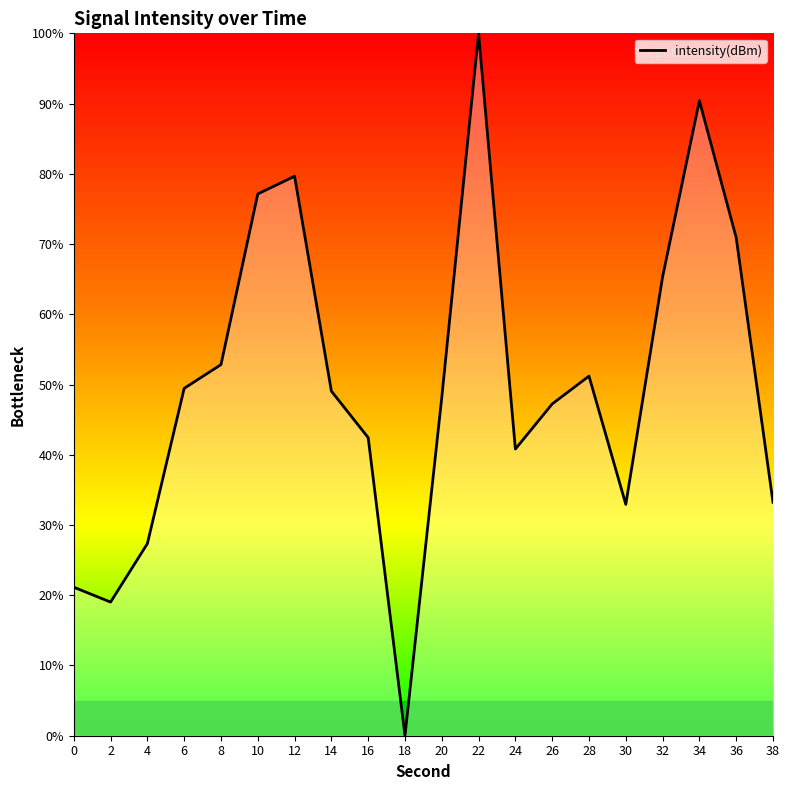

What is the change in value from 22 to 26?

-52.8